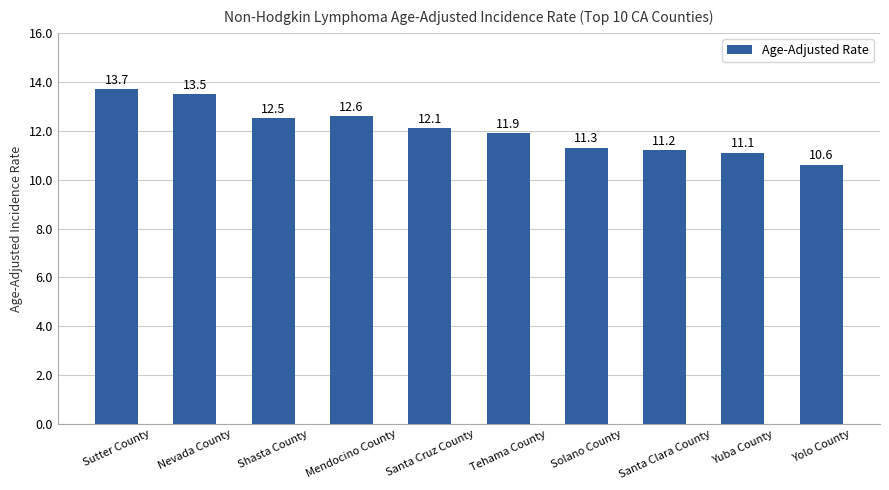

How many categories are shown in the chart?

10